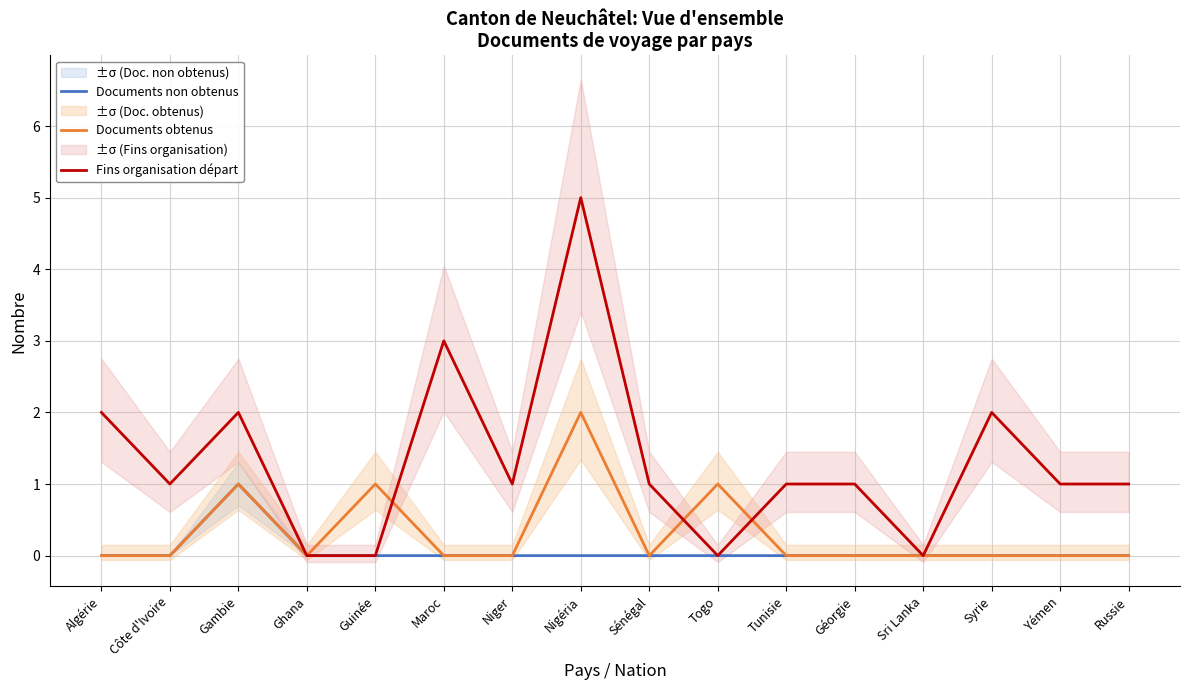

At how many categories does at least one series exceed 1?

5